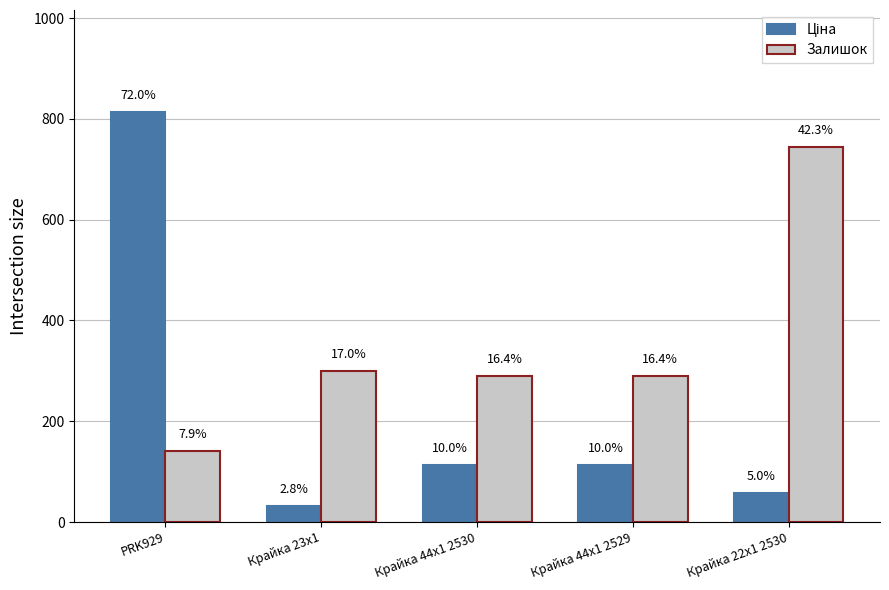

Reading right to left, what are all the values shown in this chart?

Ціна: Крайка 22x1 2530=56.7	Крайка 44x1 2529=113.3	Крайка 44x1 2530=113.3	Крайка 23x1=32.0	PRK929=813.0
Залишок: Крайка 22x1 2530=745.0	Крайка 44x1 2529=290.0	Крайка 44x1 2530=289.0	Крайка 23x1=299.0	PRK929=140.0